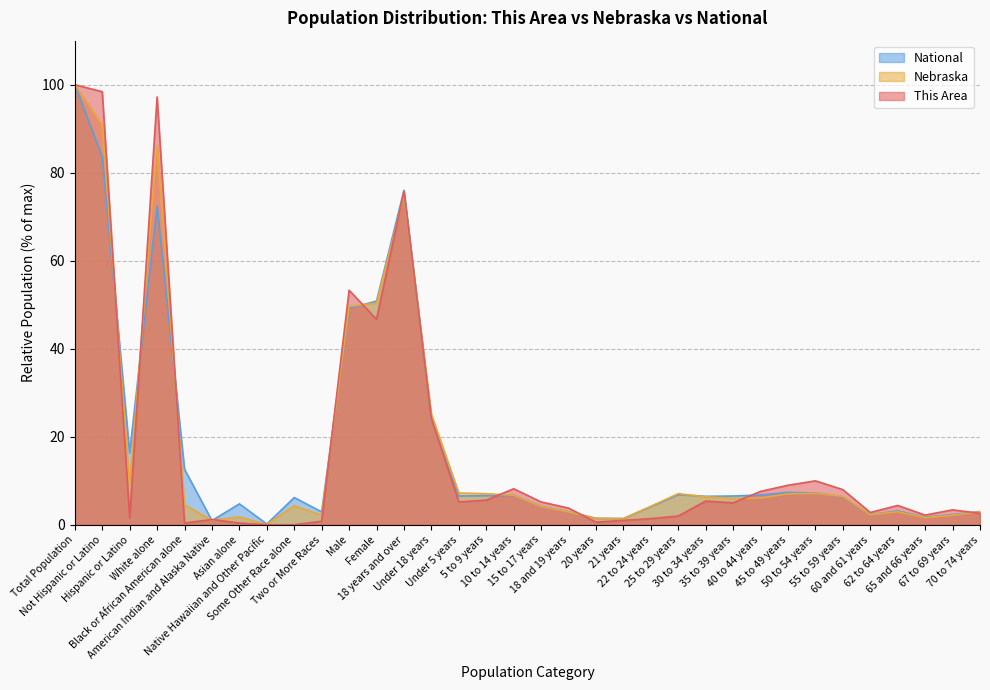

Rank the series at Native Hawaiian and Other Pacific from lowest to highest value.

This Area, Nebraska, National